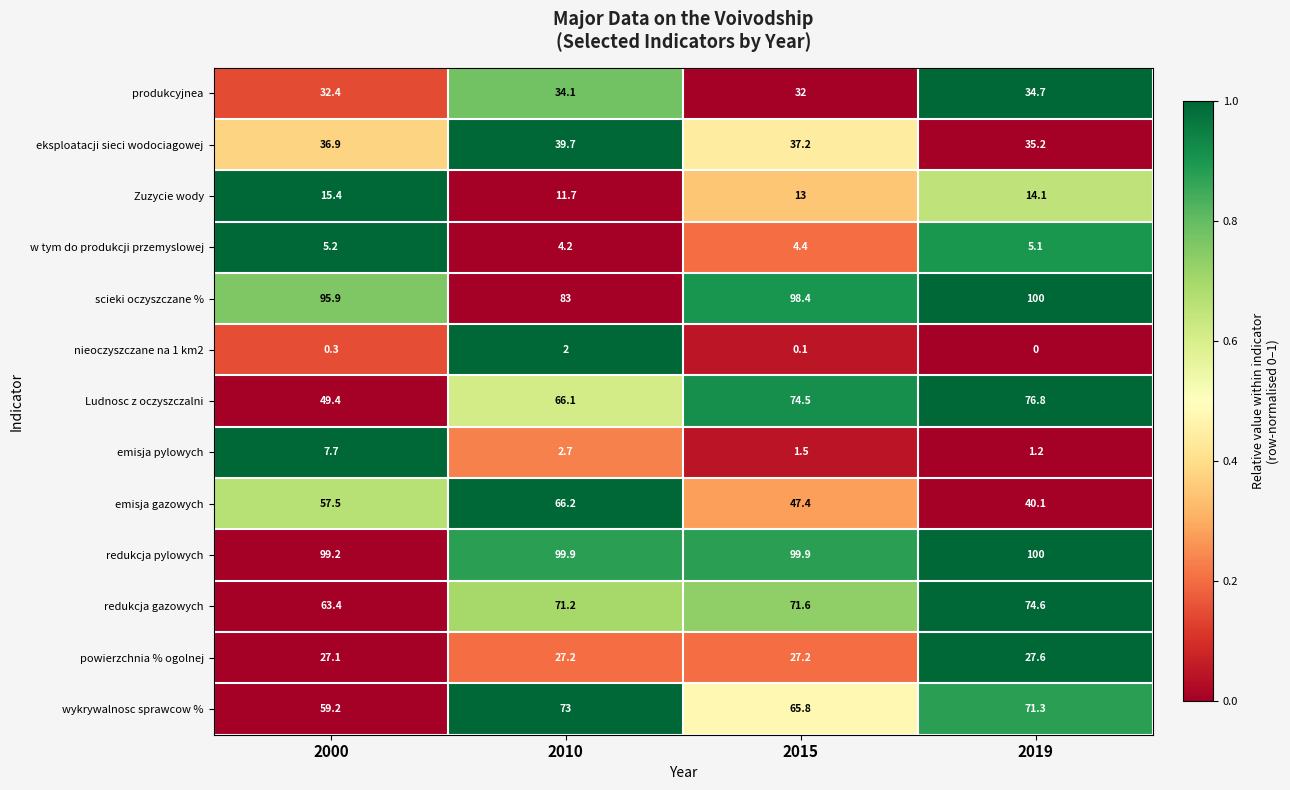

How many categories are shown in the chart?

4